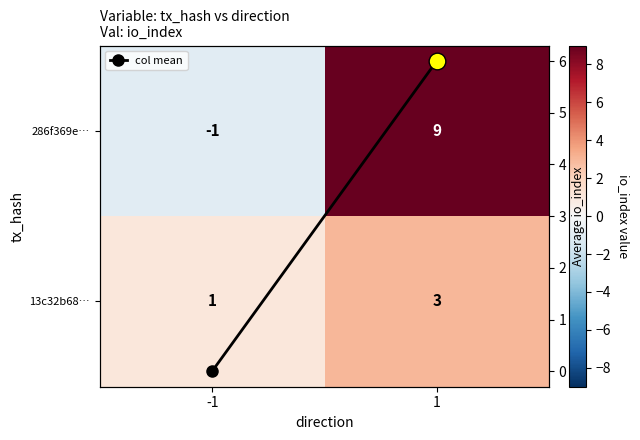

Which series has the largest range (max minus min)?

286f369e…